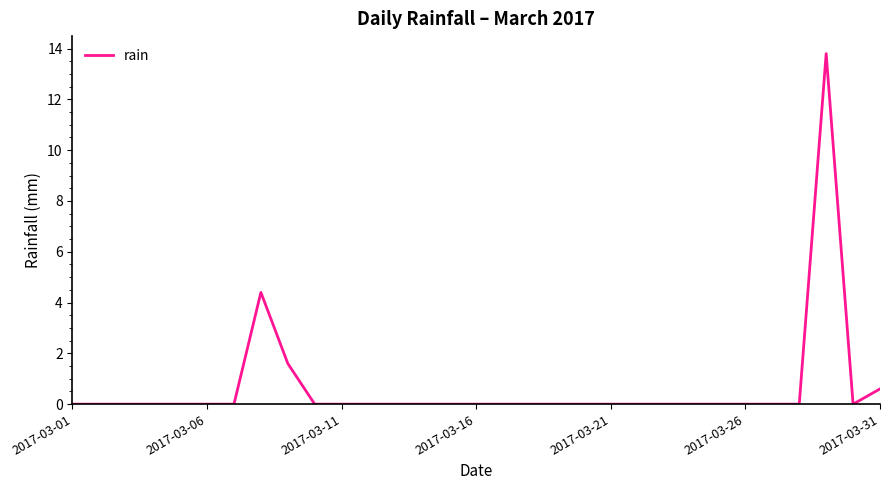

What is the greatest value displayed?

13.8